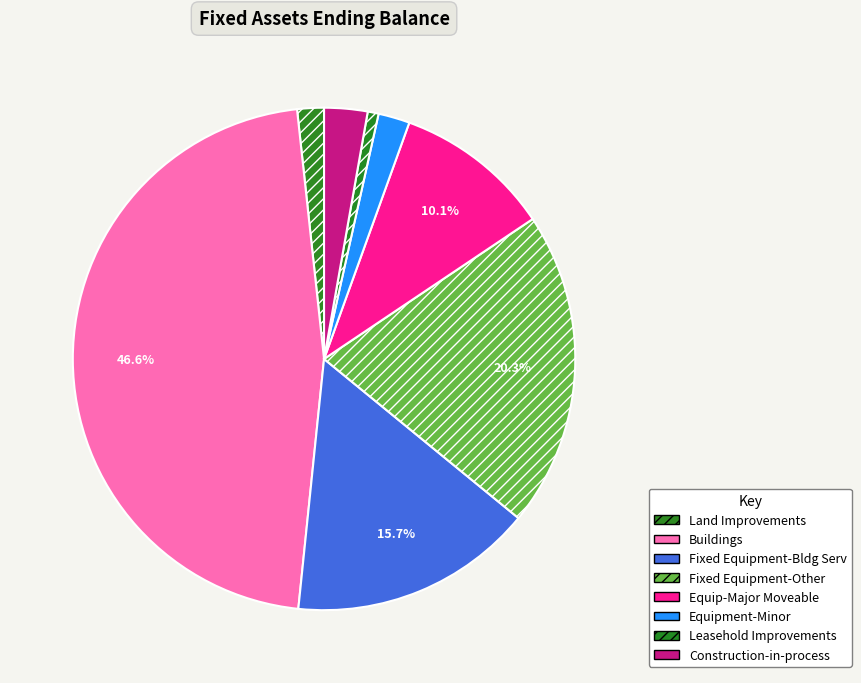

To the nearest percent, what percentage of the pie is Fixed Equipment-Other?

20%